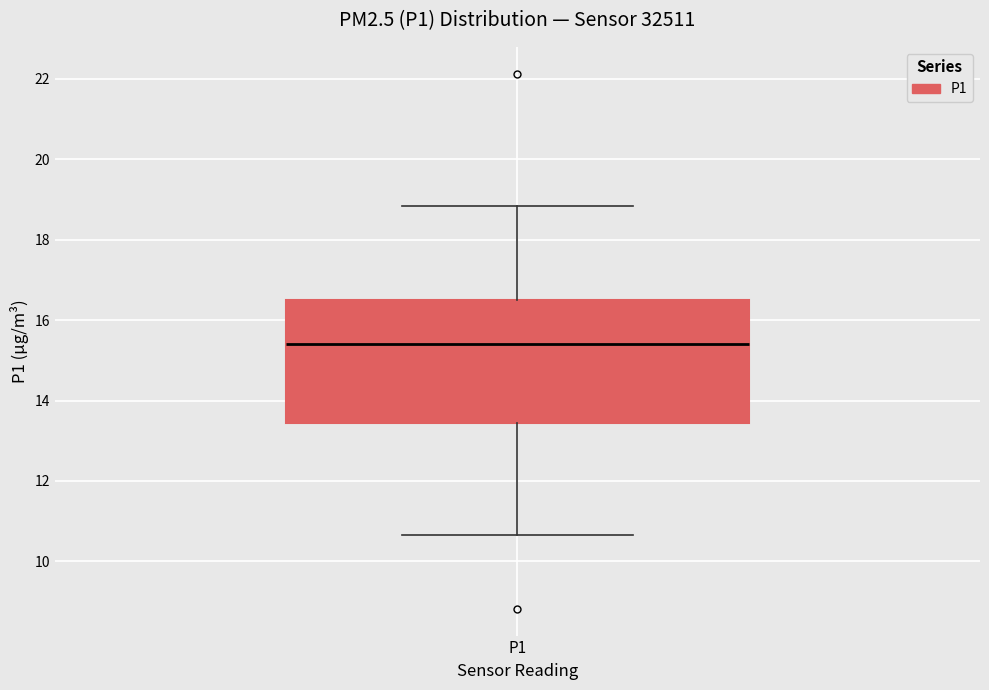

Where does the lower whisker of the box for P1 end on the y-axis? The values are not printed on the chart, so give them approximately, as read against the axis.

10.6